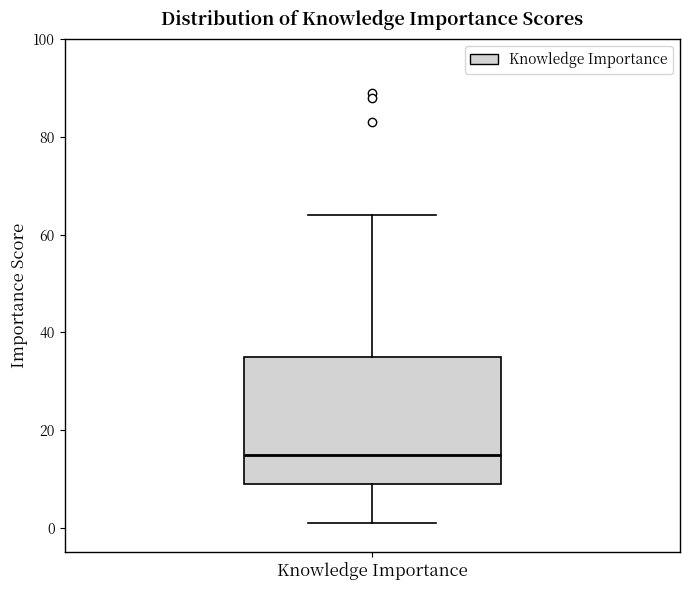

Transcribe this box plot: give where the median line is, the range the box spans, and where the two whiskers end, as read against the y-axis. The values are not printed on the chart, so give them approximately, as read against the axis.

median 16, box 10 to 36, whiskers 2 to 64